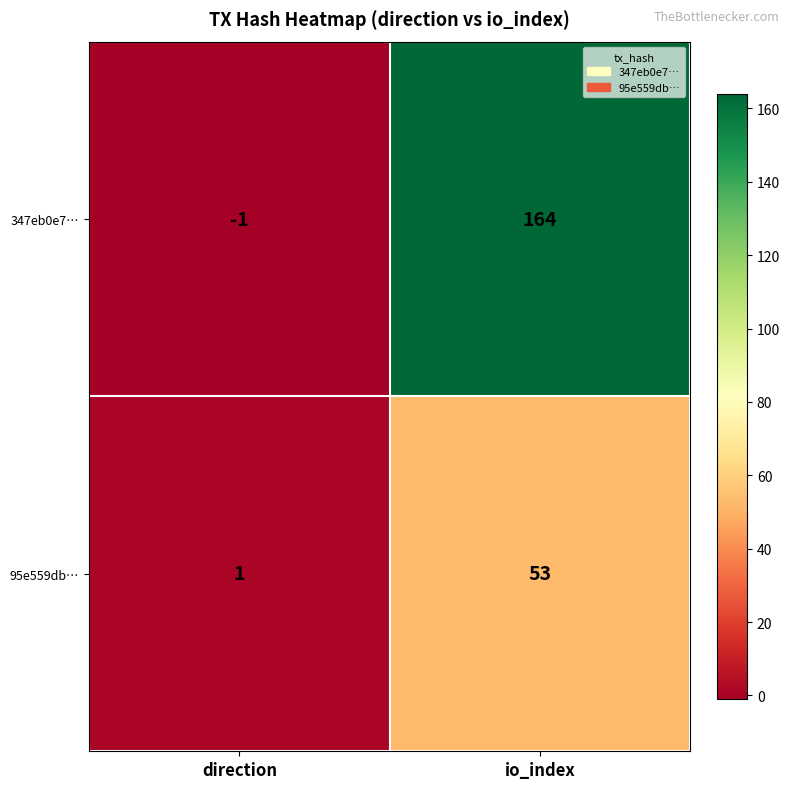

Is it true that 95e559db… equals 1 at direction?

True